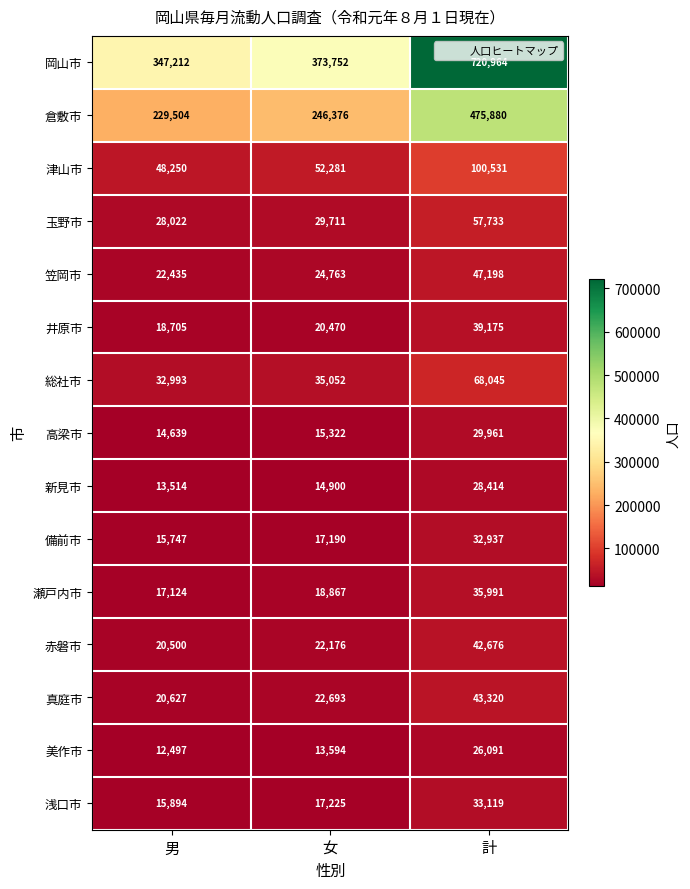

Rank the series at 計 from highest to lowest value.

岡山市, 倉敷市, 津山市, 総社市, 玉野市, 笠岡市, 真庭市, 赤磐市, 井原市, 瀬戸内市, 浅口市, 備前市, 高梁市, 新見市, 美作市